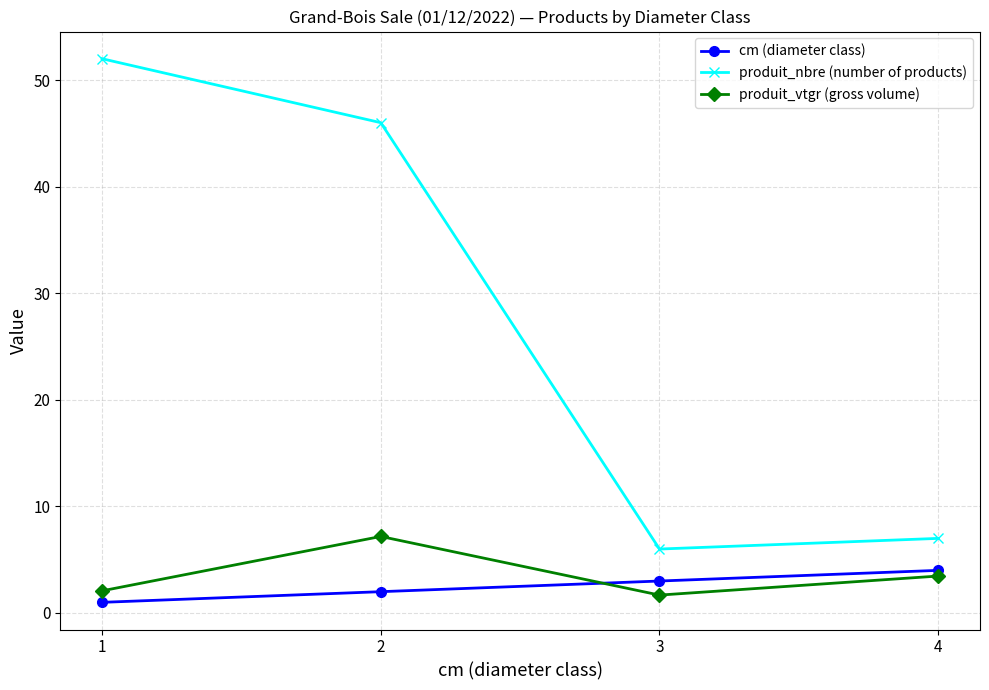

Which category has the highest value in the cm (diameter class) series?

4